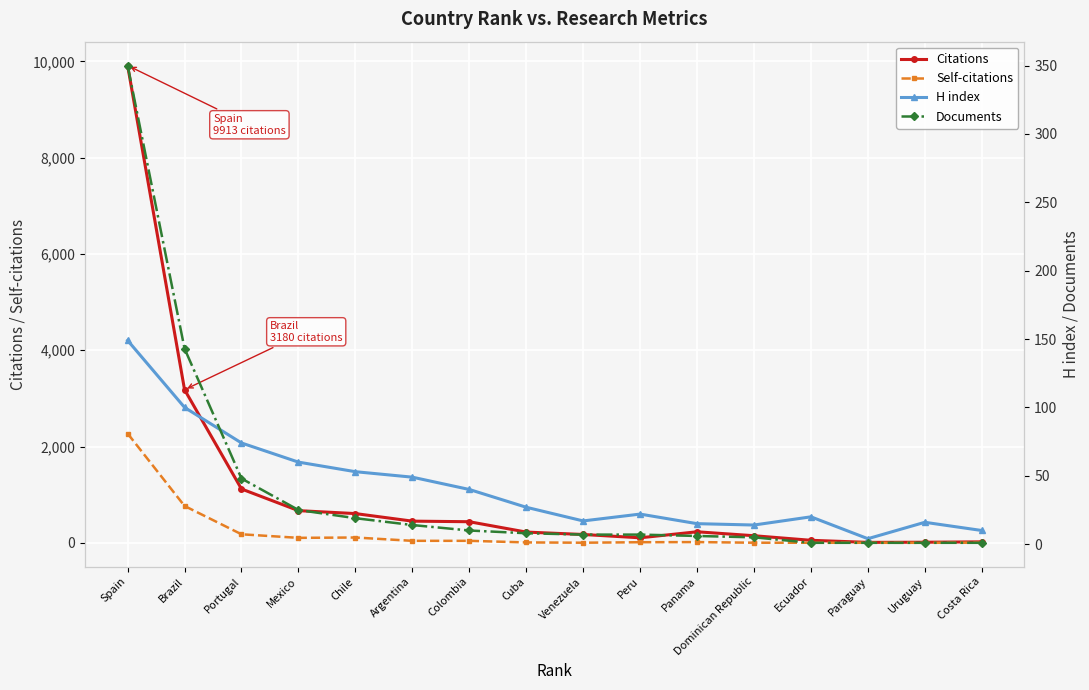

Which series has the largest range (max minus min)?

Citations